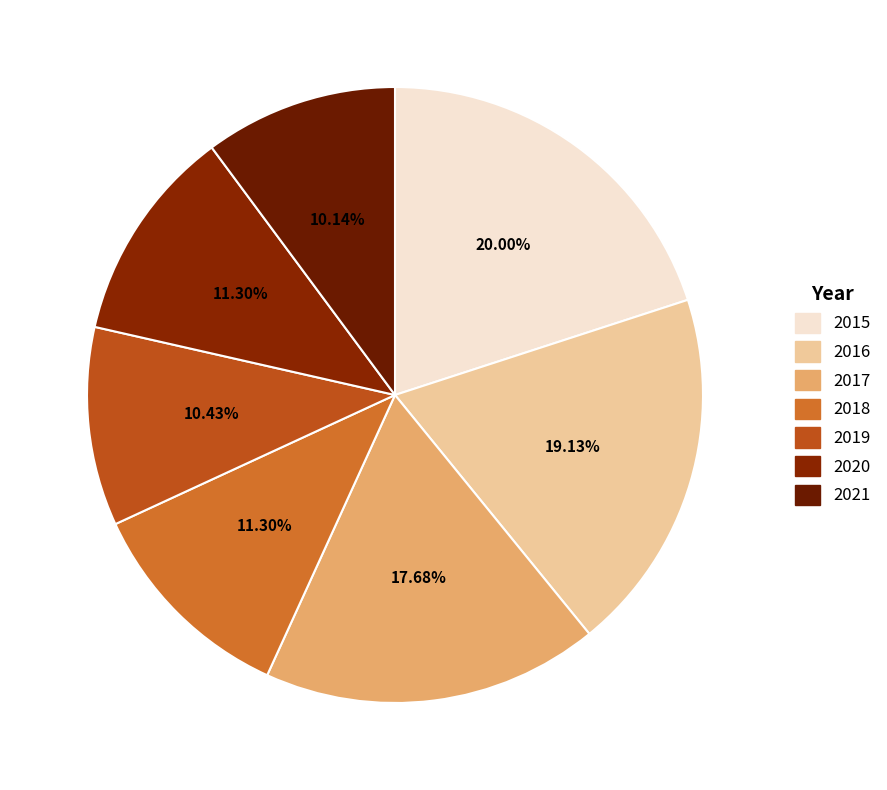

To the nearest percent, what is the combined percentage of 2018 and 2019?

22%